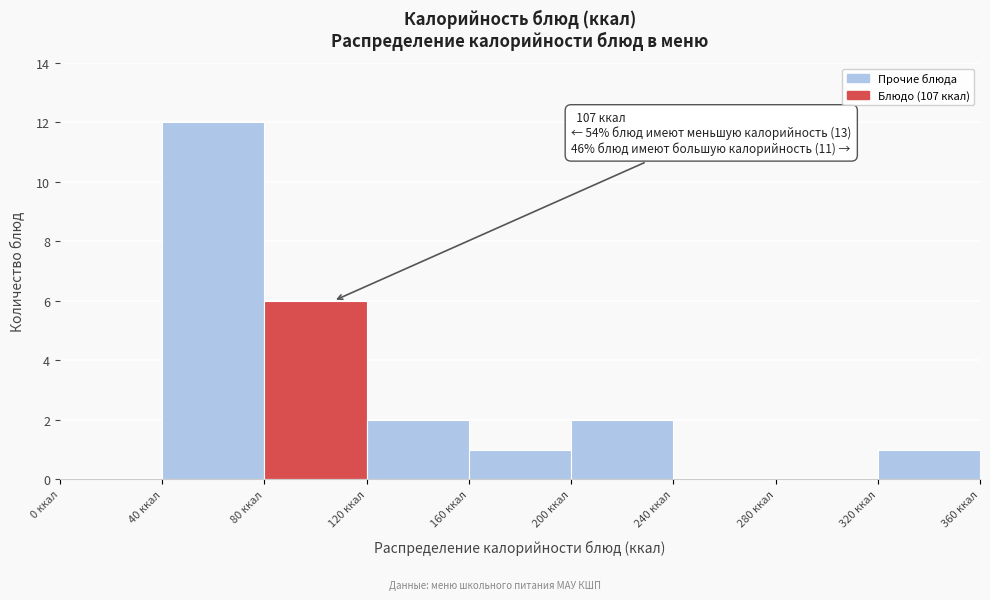

Over which range of the x-axis is the bar tallest?

40 to 80